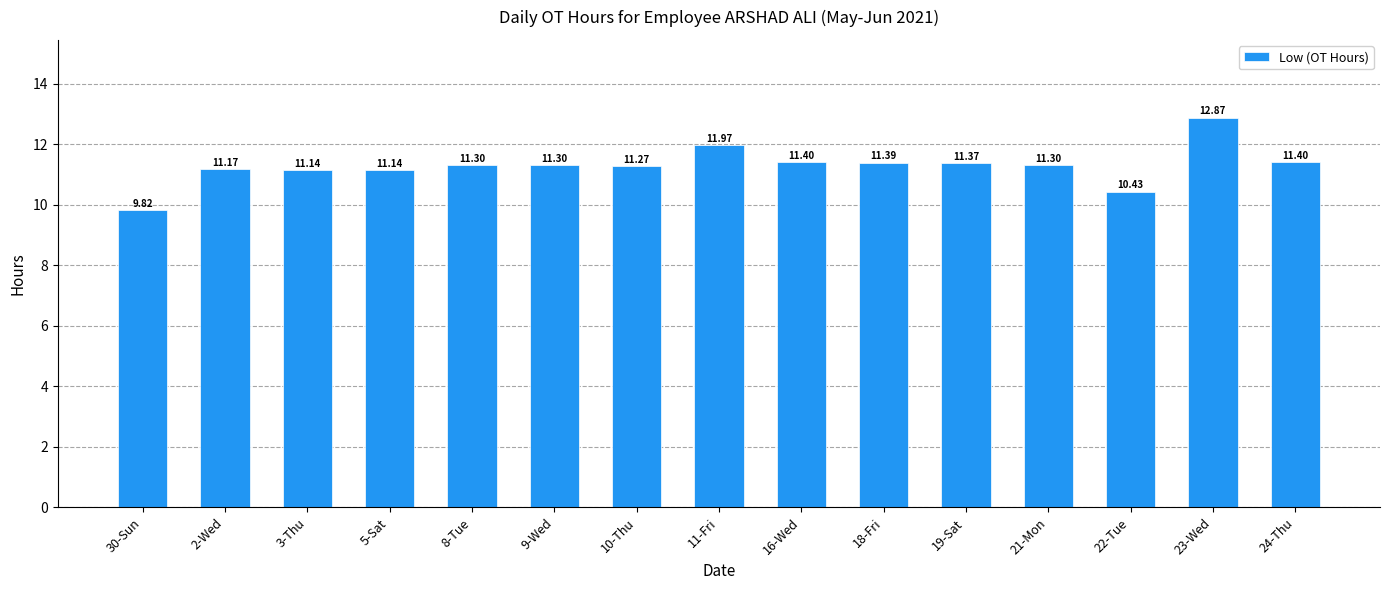

What is the ratio of the value at 10-Thu to the value at 30-Sun?

1.1